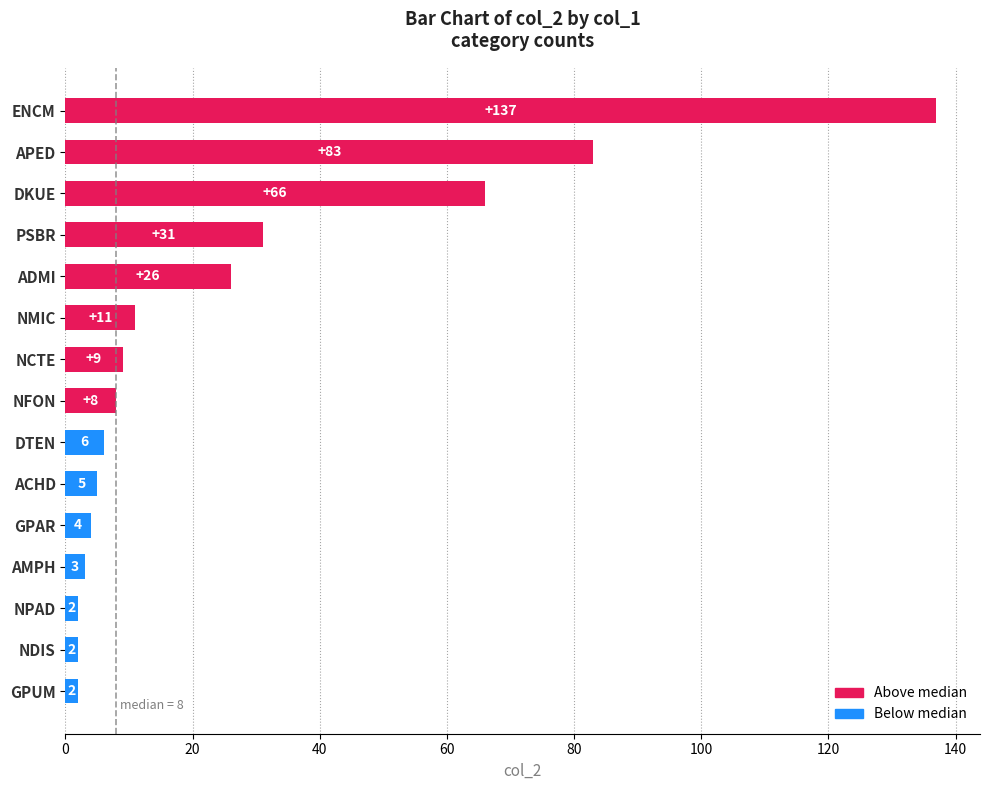

What is the maximum value shown in the chart?

137